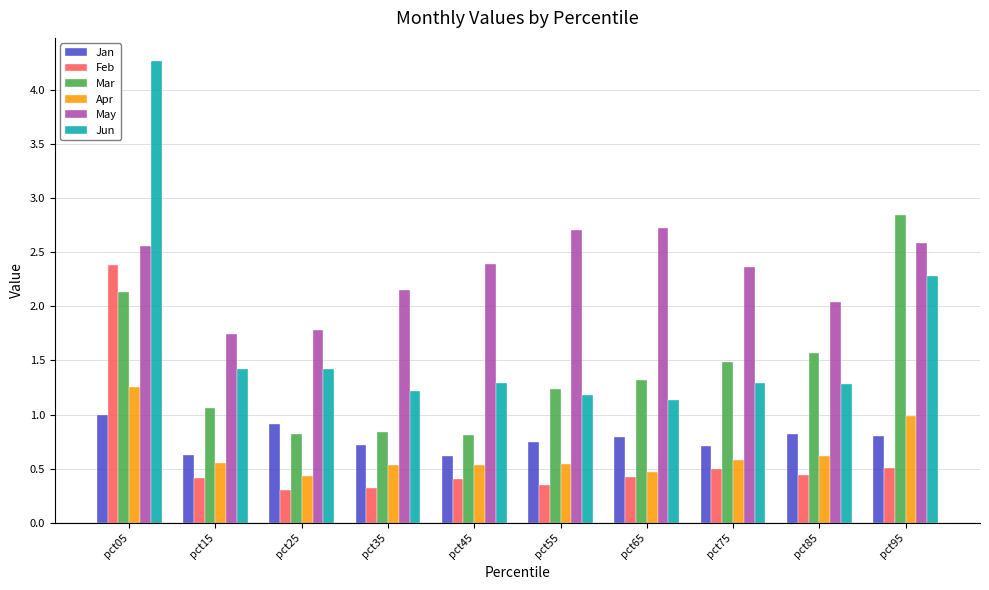

The value of Jan at pct85 is 0.8. True or false?

True